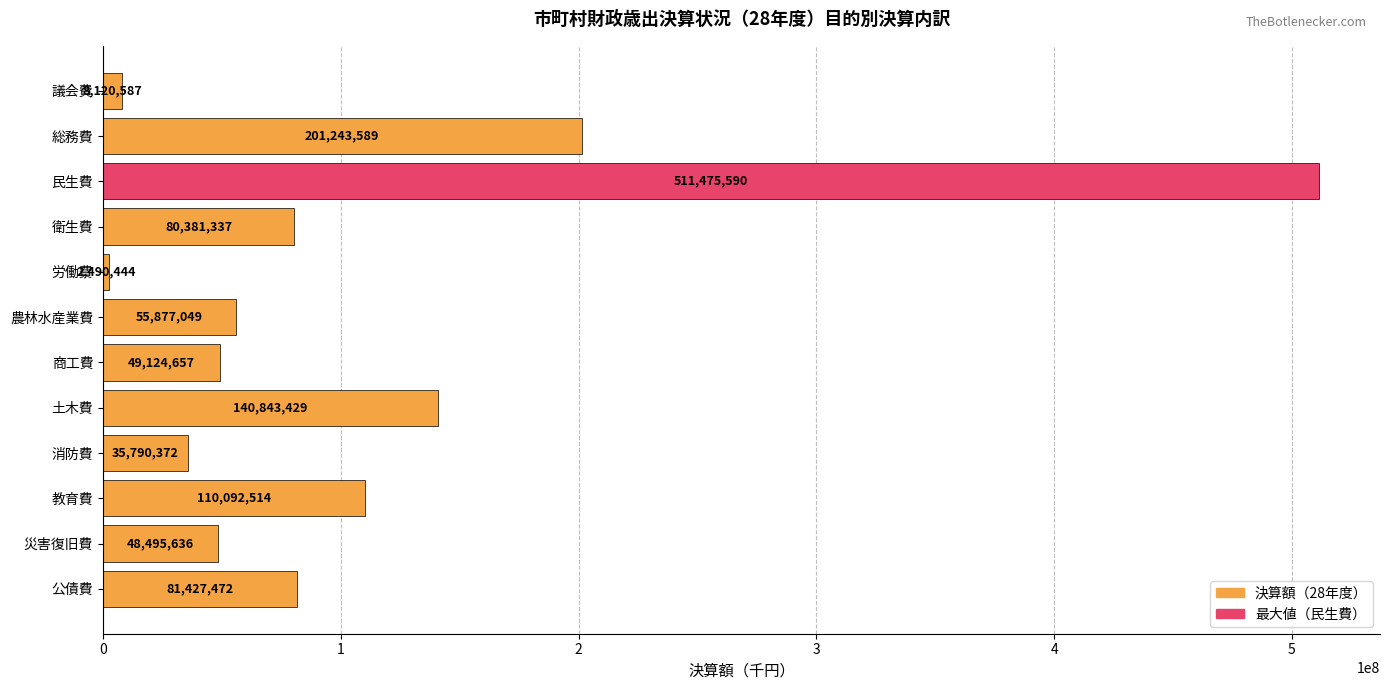

The value at 災害復旧費 is 19592529. True or false?

False